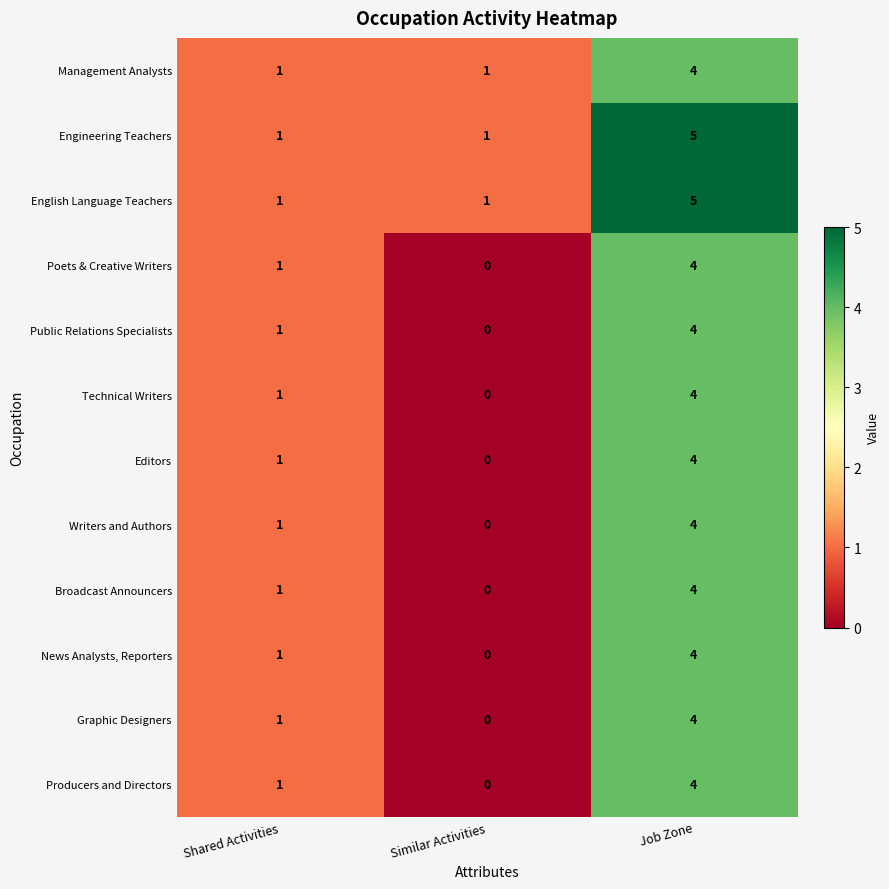

True or false: Producers and Directors has a value of 1 at Shared Activities.

True